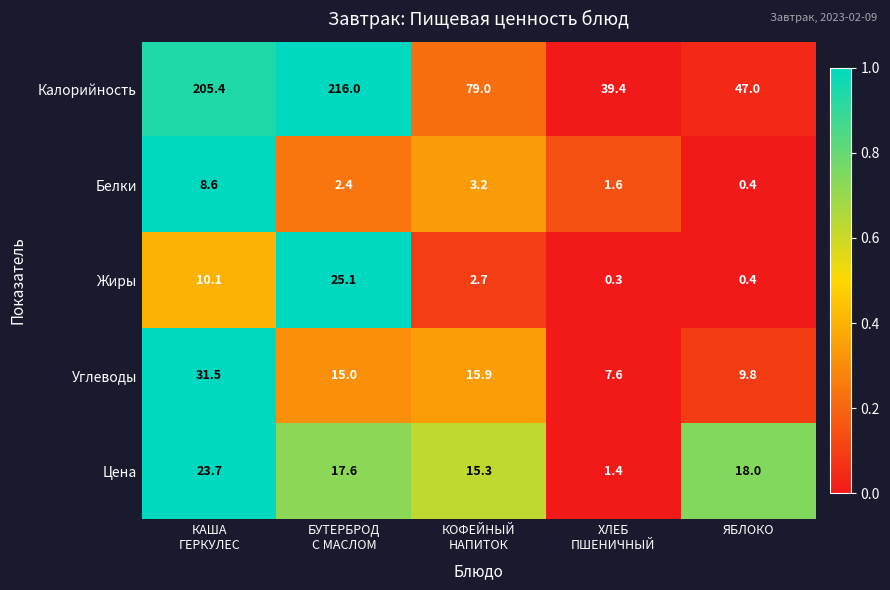

Which series has the largest range (max minus min)?

Калорийность